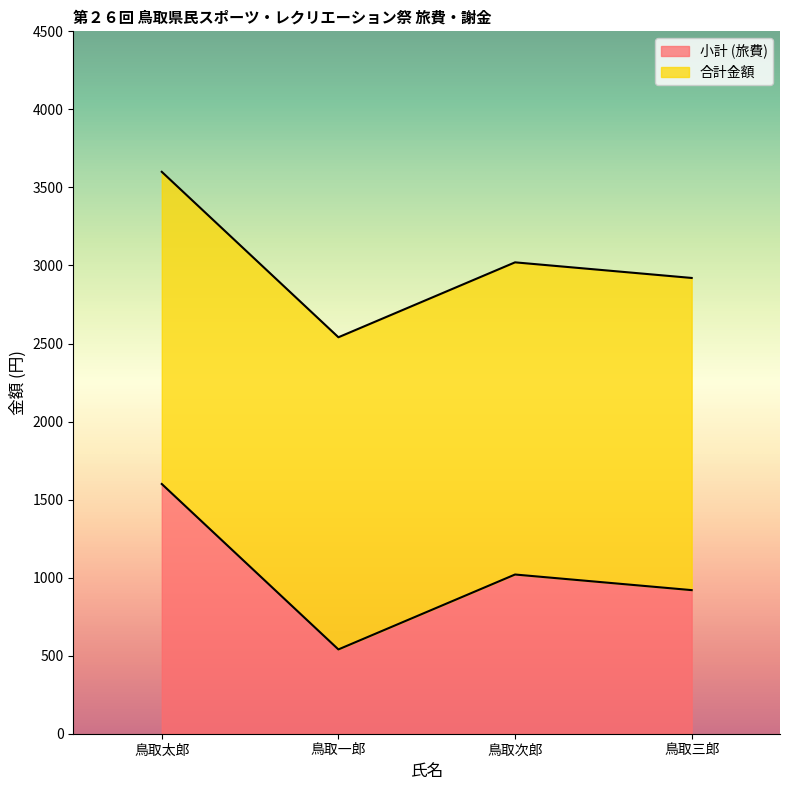

At how many categories does at least one series exceed 2130?

4